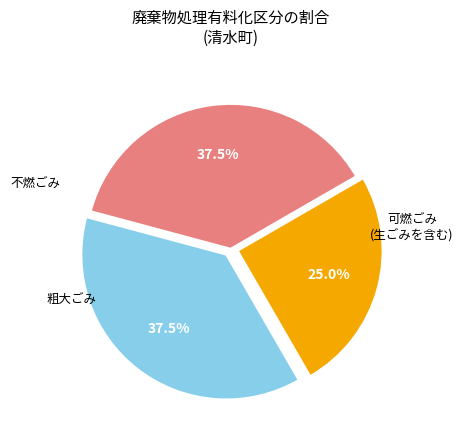

Is there a majority slice in this chart?

No